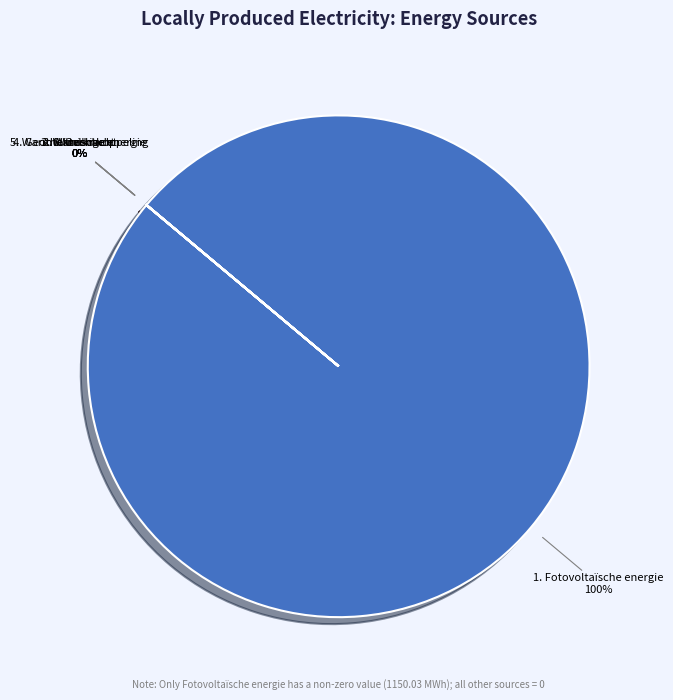

True or false: Geothermische energie accounts for 0% of the total.

True